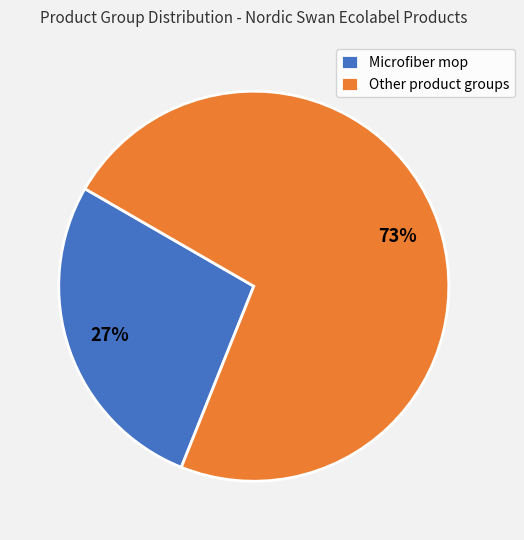

Does Microfiber mop account for over 50% of the chart?

No